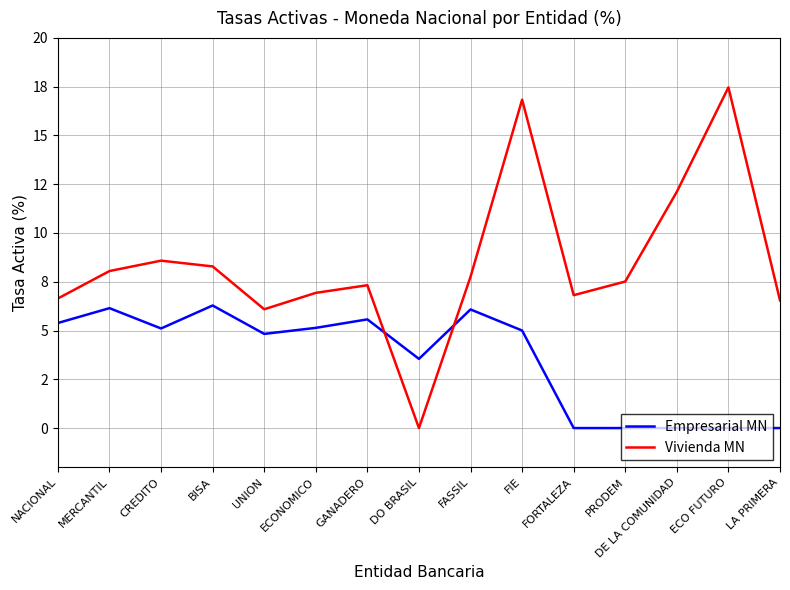

Where does the Vivienda MN series first go above 7?

MERCANTIL